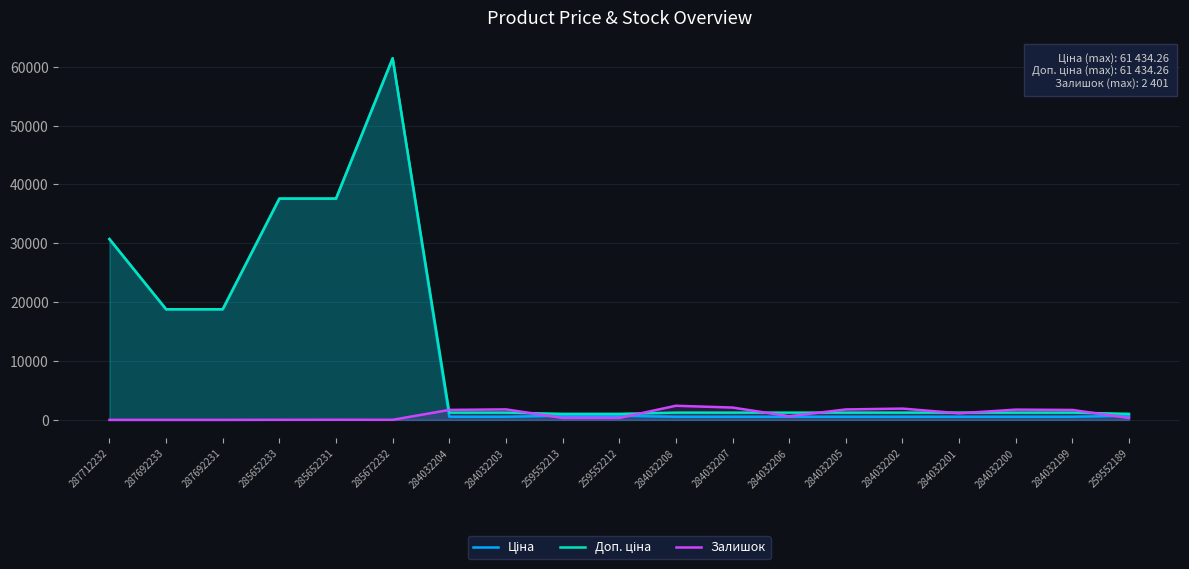

Is the value of Ціна at 259552189 greater than the value of Доп. ціна at 287692231?

No